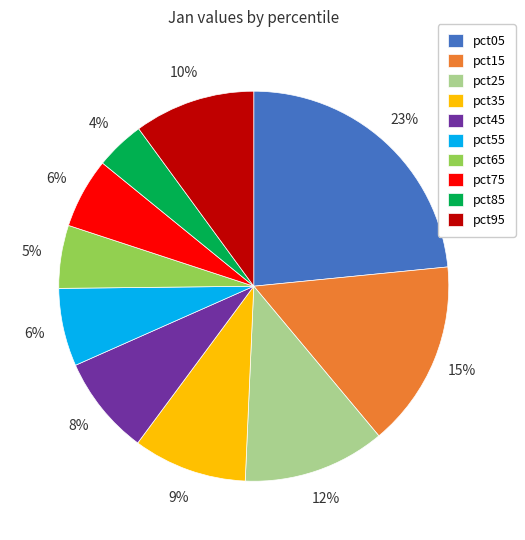

Is there a majority slice in this chart?

No